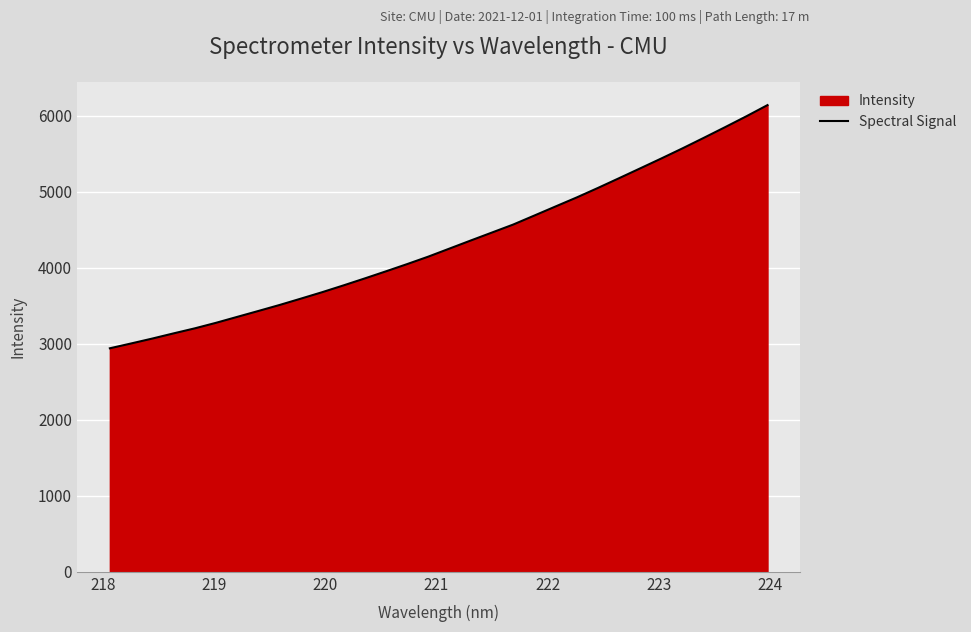

What is the difference between the second highest and minimum values?

3052.9